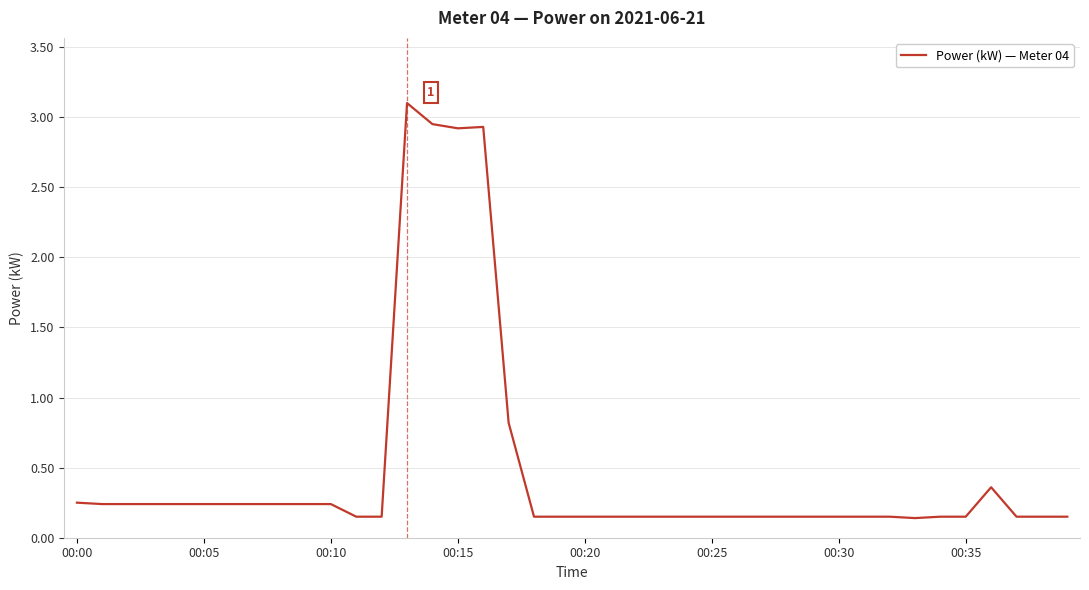

What is the maximum value shown in the chart?

3.1